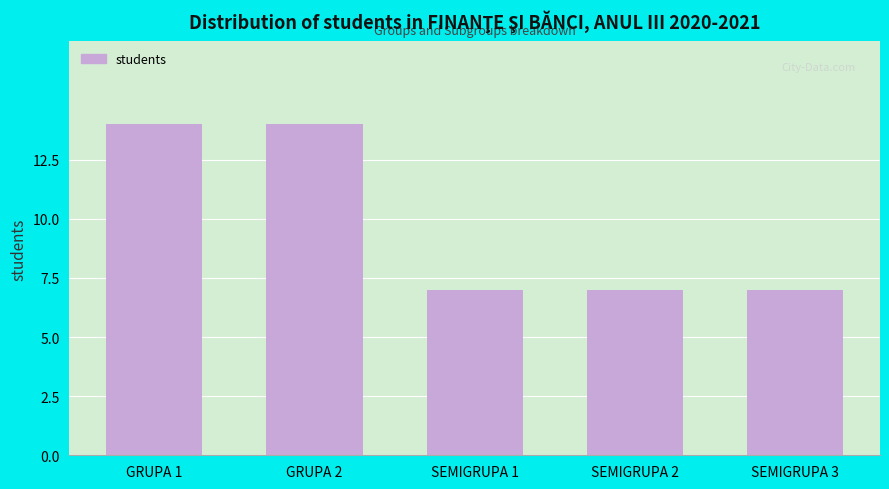

Reading left to right, extract all data points from this chart.

14	14	7	7	7